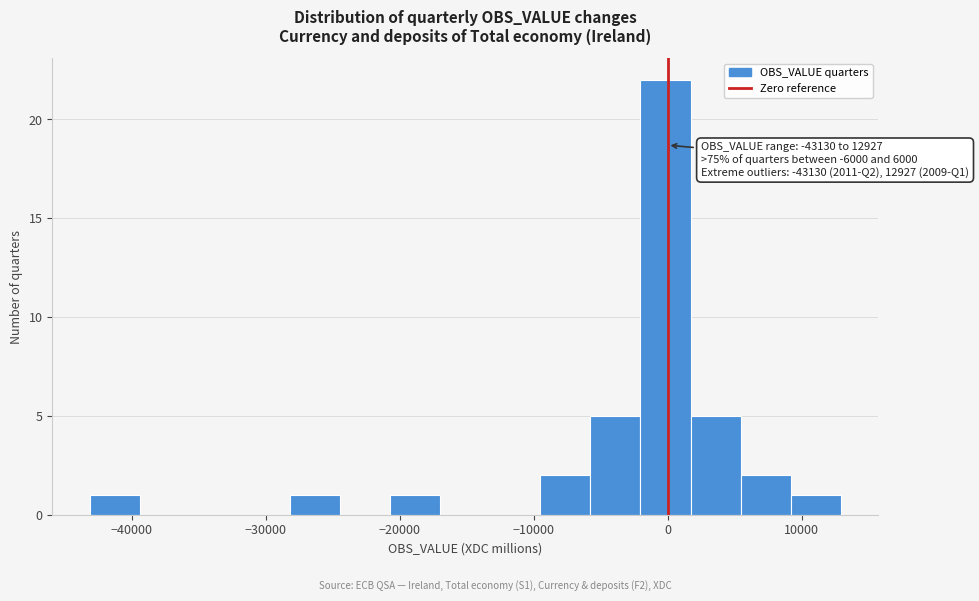

Around what value on the x-axis is the tallest bar? Give the approximate position of its centre, as read against the axis.

0